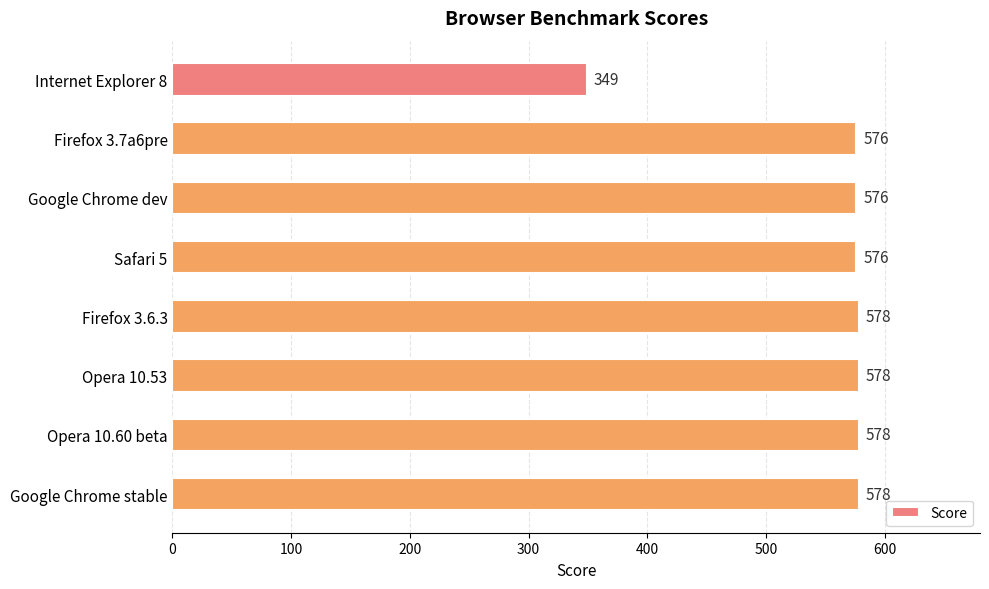

Between Firefox 3.6.3 and Internet Explorer 8, which is larger?

Firefox 3.6.3